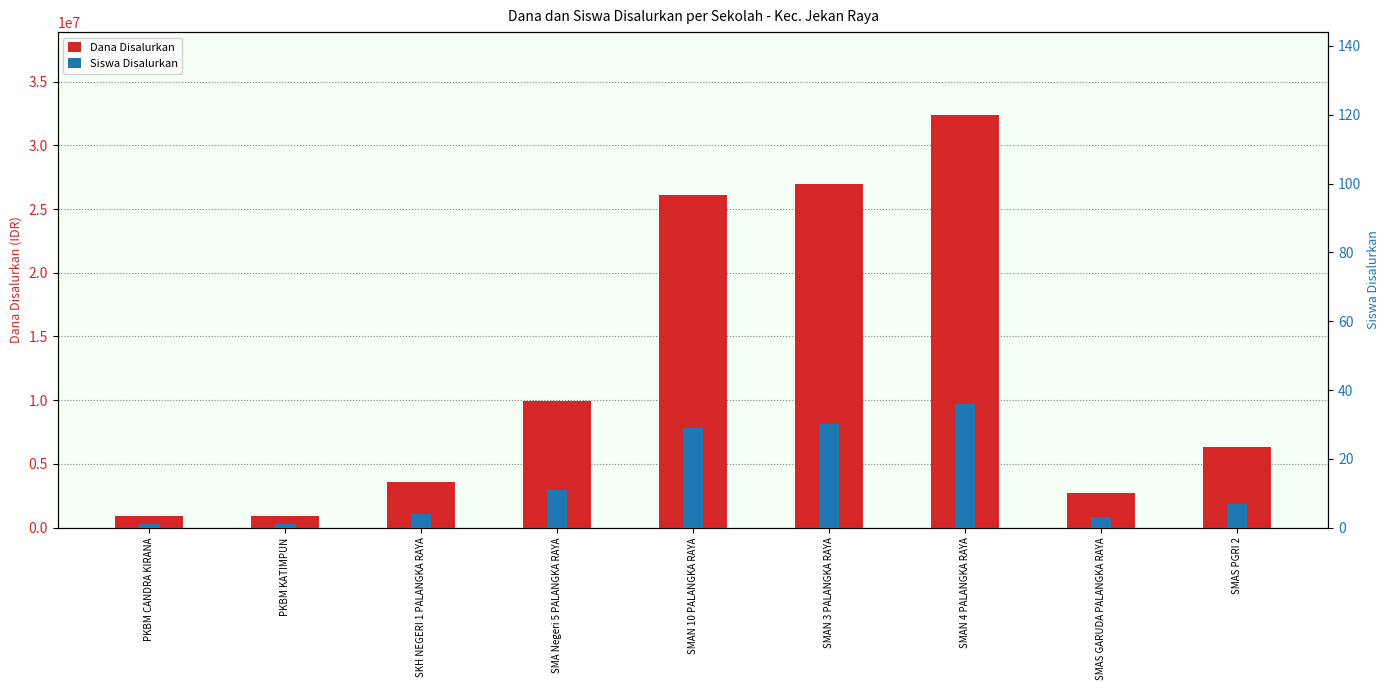

What is the difference between the second highest and minimum values in the Dana Disalurkan series?

26100000